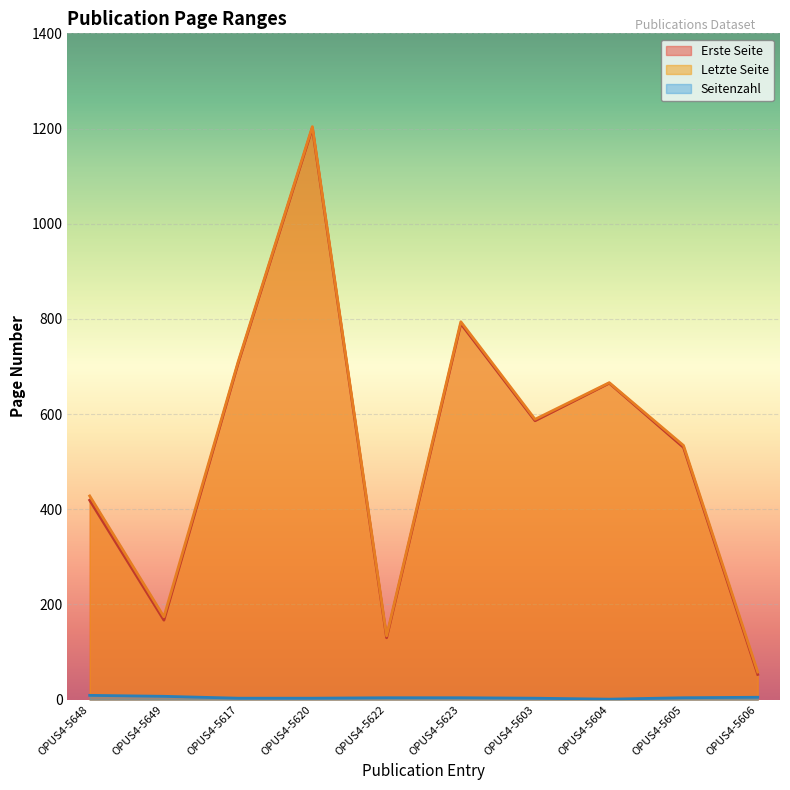

At which category is the sum across all series the highest?

OPUS4-5620